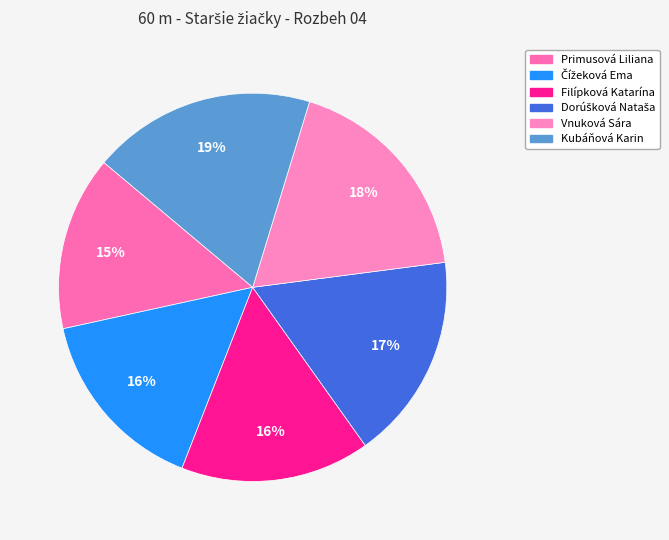

Count the number of slices in the pie.

6